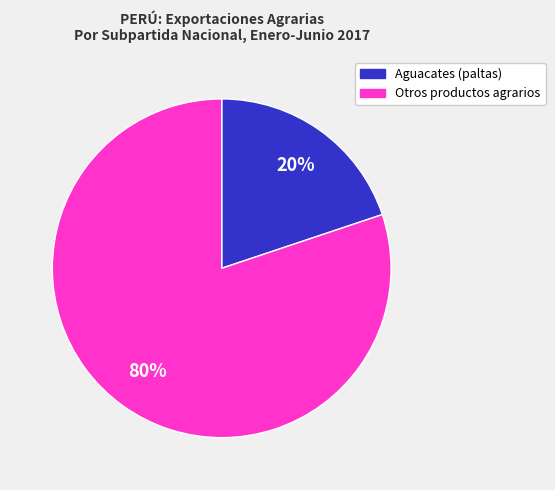

Is there a majority slice in this chart?

Yes